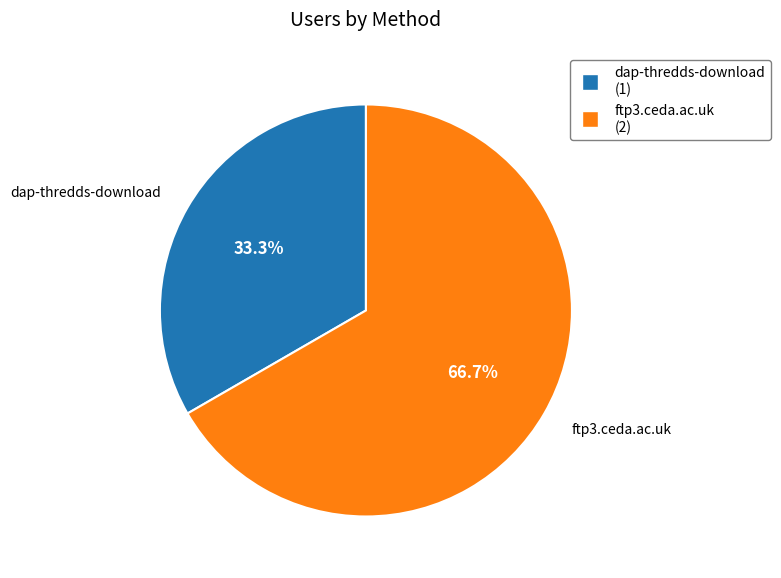

Which category accounts for the majority?

ftp3.ceda.ac.uk